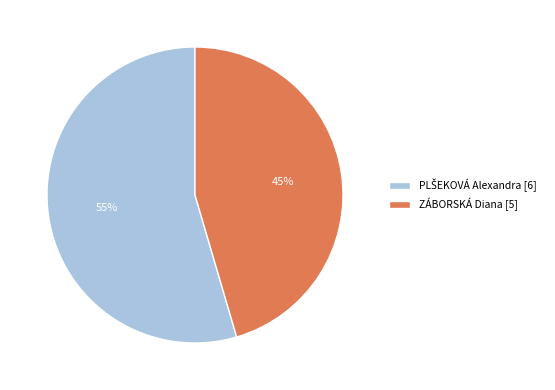

Does any single category account for the majority?

Yes